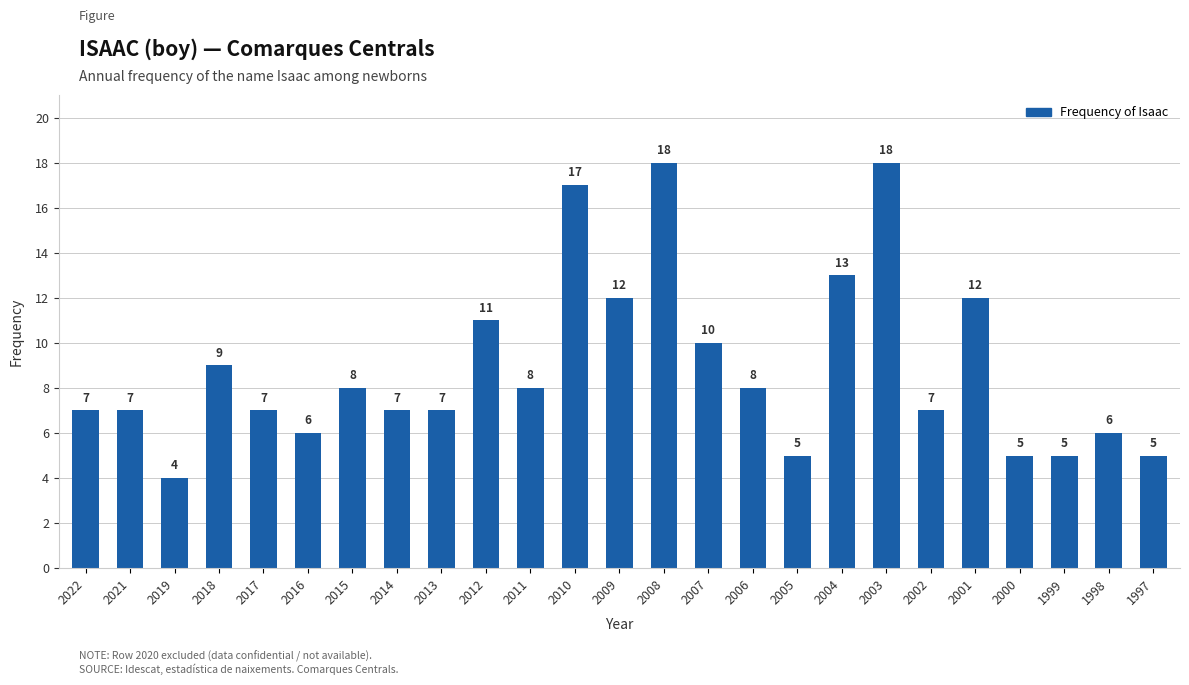

Reading left to right, what are all the values shown in this chart?

2022=7	2021=7	2019=4	2018=9	2017=7	2016=6	2015=8	2014=7	2013=7	2012=11	2011=8	2010=17	2009=12	2008=18	2007=10	2006=8	2005=5	2004=13	2003=18	2002=7	2001=12	2000=5	1999=5	1998=6	1997=5